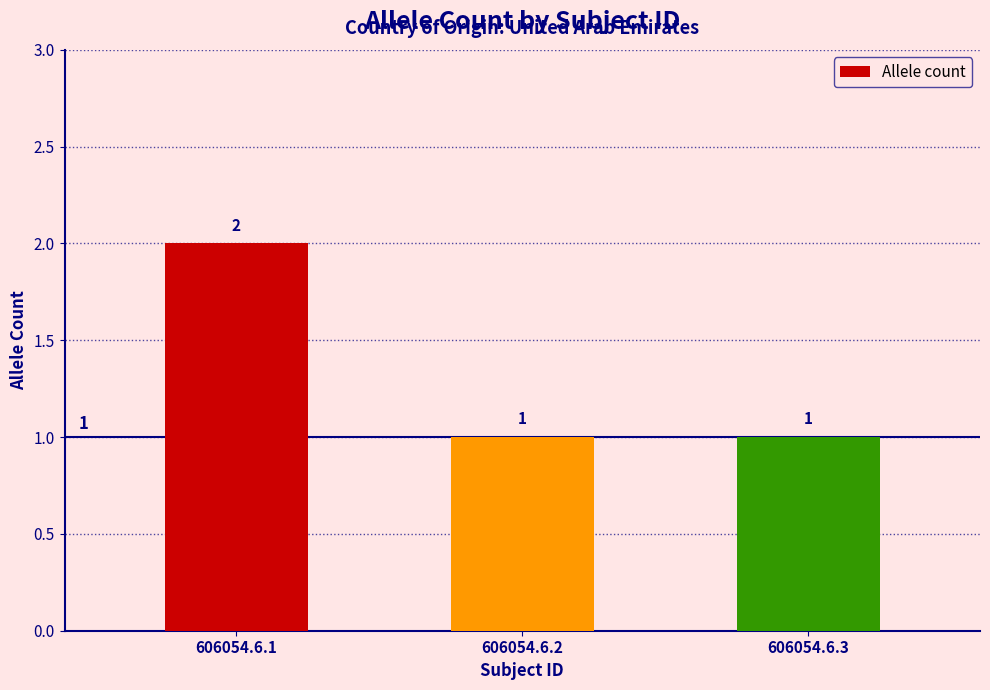

How many bars are there in total?

3